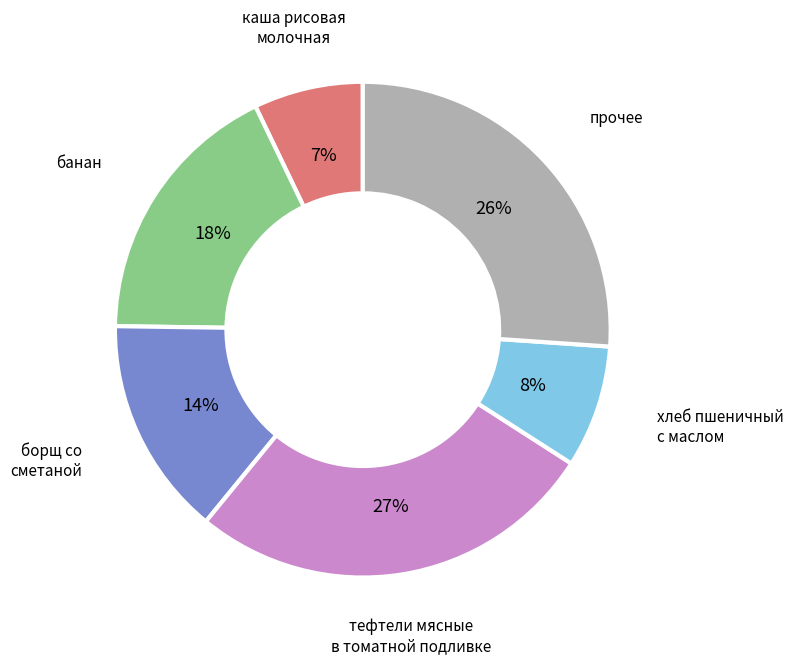

Combined, do банан and борщ со сметаной account for over 50%?

No